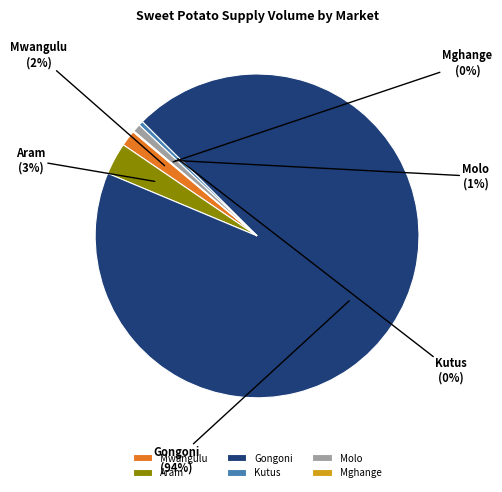

Combined, do Molo and Gongoni account for over 50%?

Yes